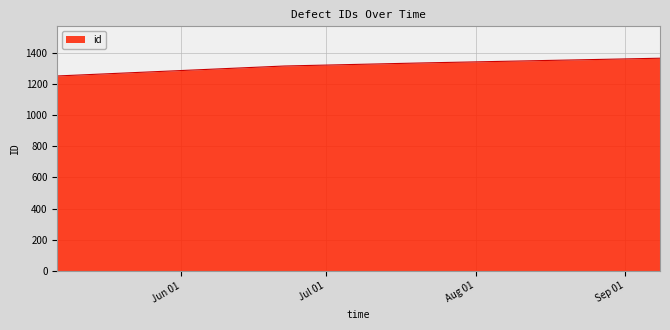

What is the sum of all values?

5266